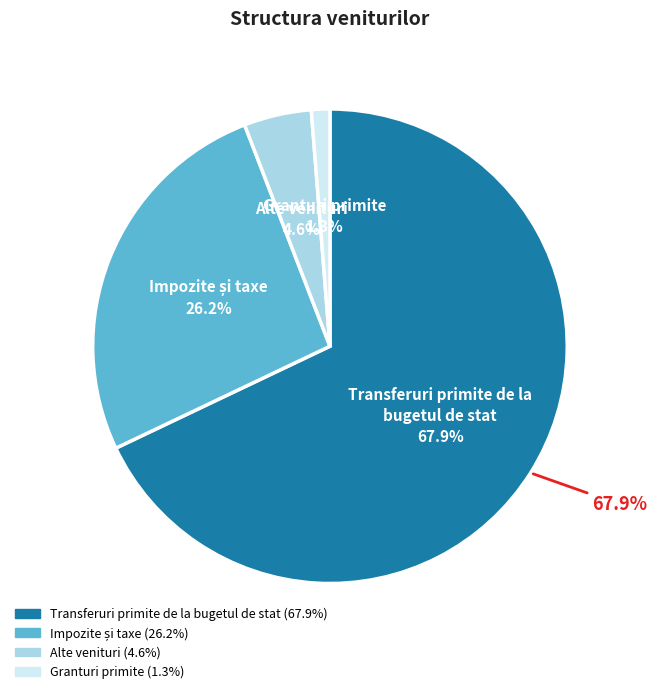

Which slice is the smallest?

Granturi primite